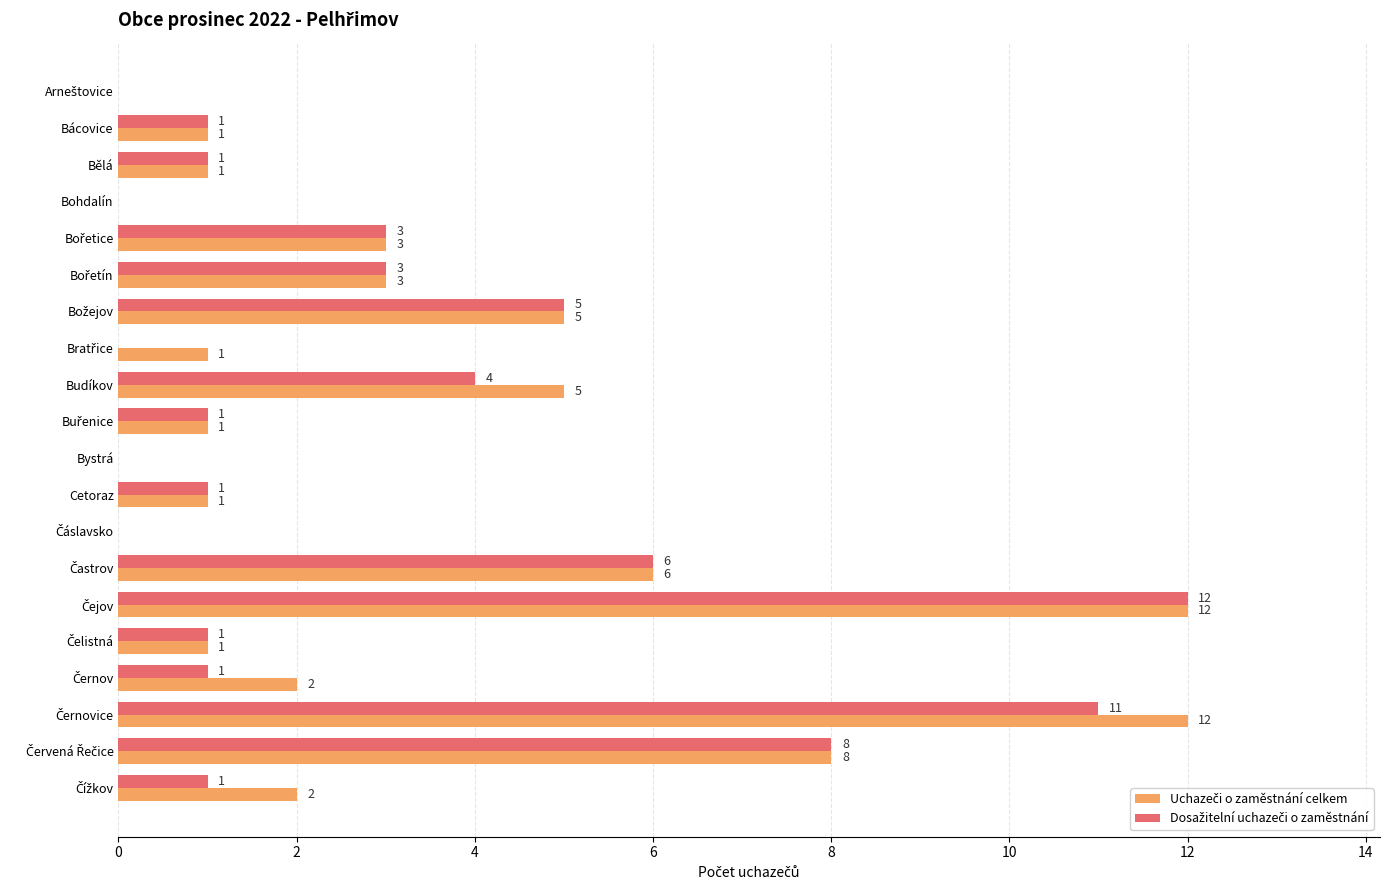

What is the greatest value displayed?

12